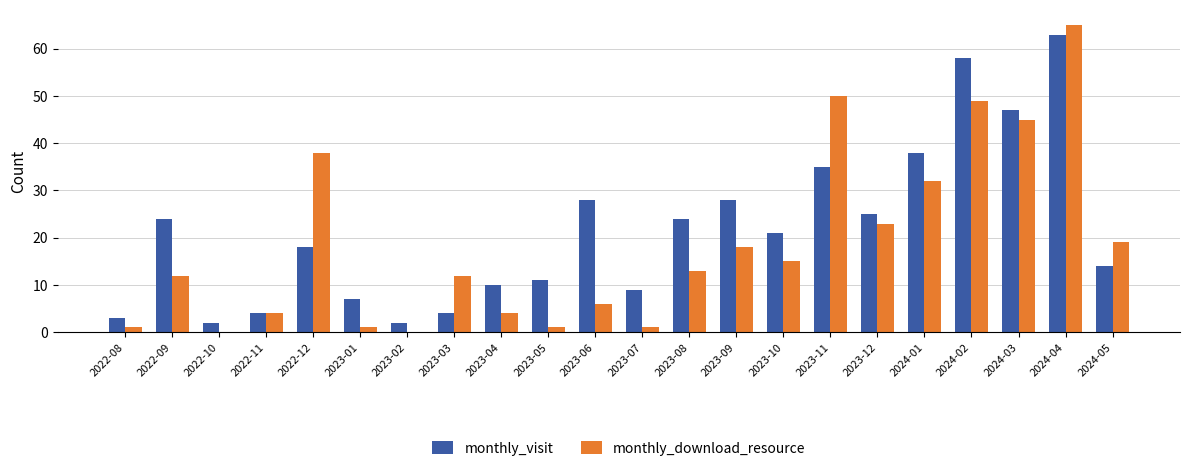

What is the sum of the monthly_download_resource values at 2024-01 and 2023-11?

82